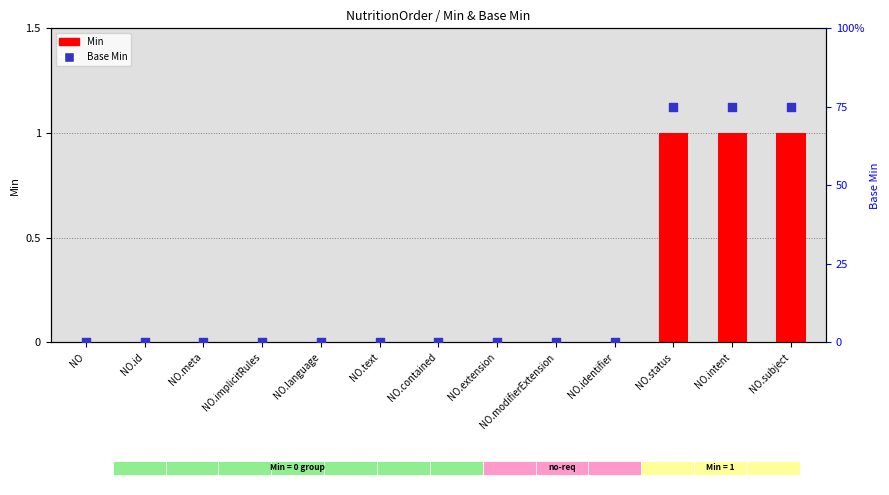

What are all the series names shown in the legend?

Min, Base Min